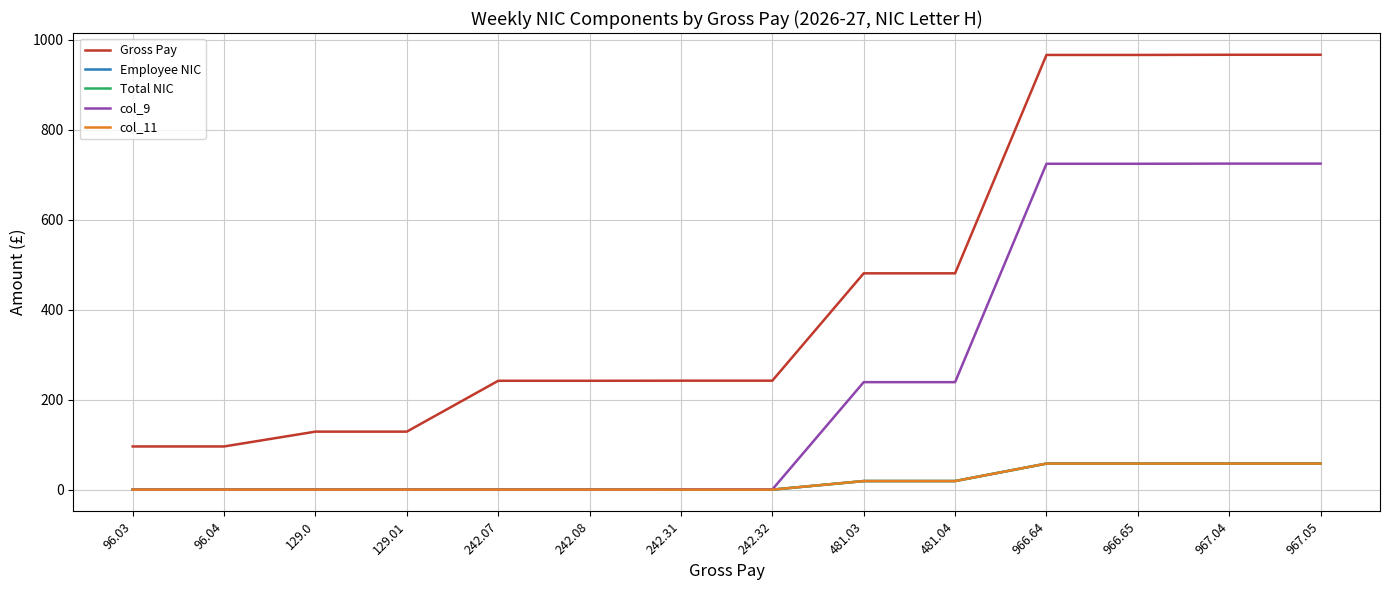

Does the chart display data point markers on the line(s)?

No